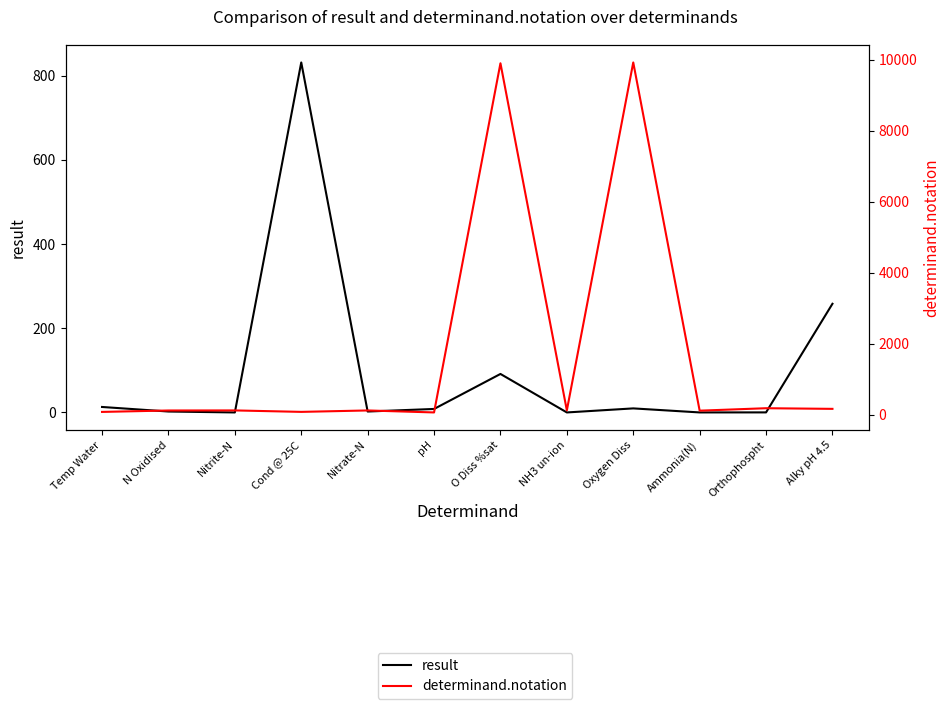

At which label is determinand.notation closest to 4992?

Orthophospht